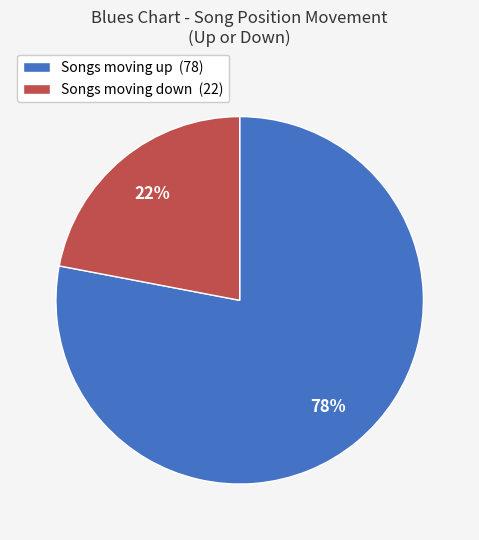

Is it true that Songs moving up (78) is 65% of the pie?

False